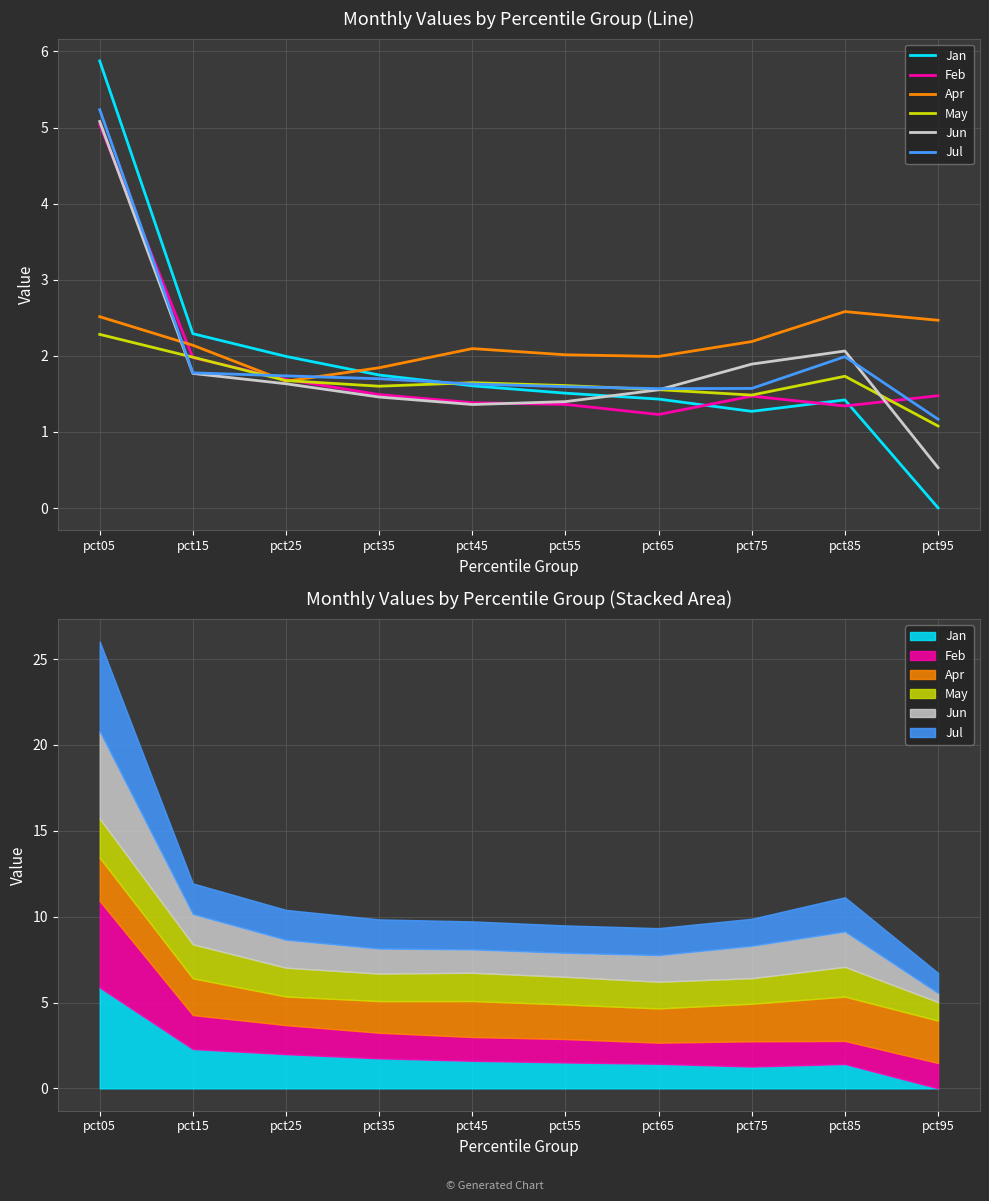

How many intersections are there between May and Jun?

3